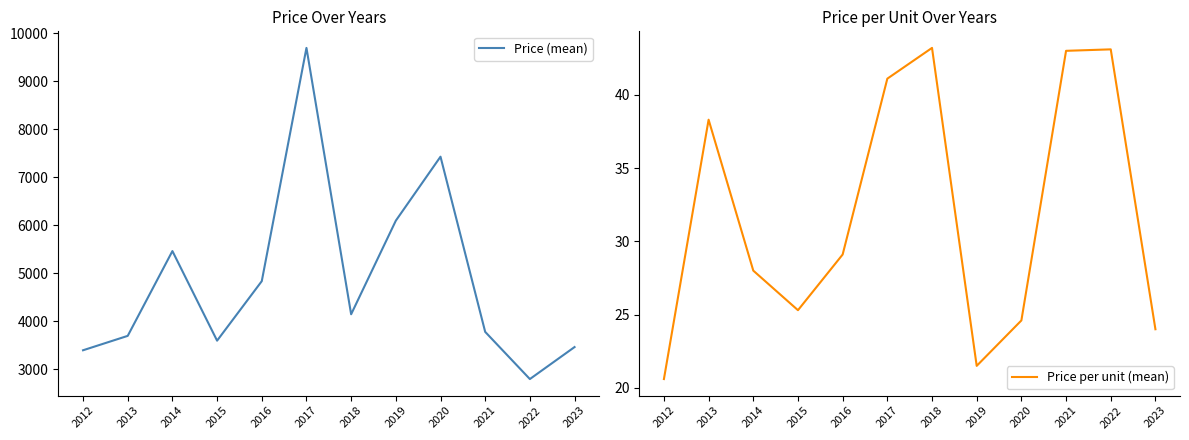

Reading right to left, transcribe all the data shown in this chart.

Price (mean): 2023=3466.7	2022=2800.0	2021=3783.3	2020=7433.3	2019=6100.0	2018=4150.0	2017=9700.0	2016=4840.0	2015=3600.0	2014=5466.7	2013=3700.0	2012=3400.0
Price per unit (mean): 2023=24.0	2022=43.1	2021=43.0	2020=24.6	2019=21.5	2018=43.2	2017=41.1	2016=29.1	2015=25.3	2014=28.0	2013=38.3	2012=20.6